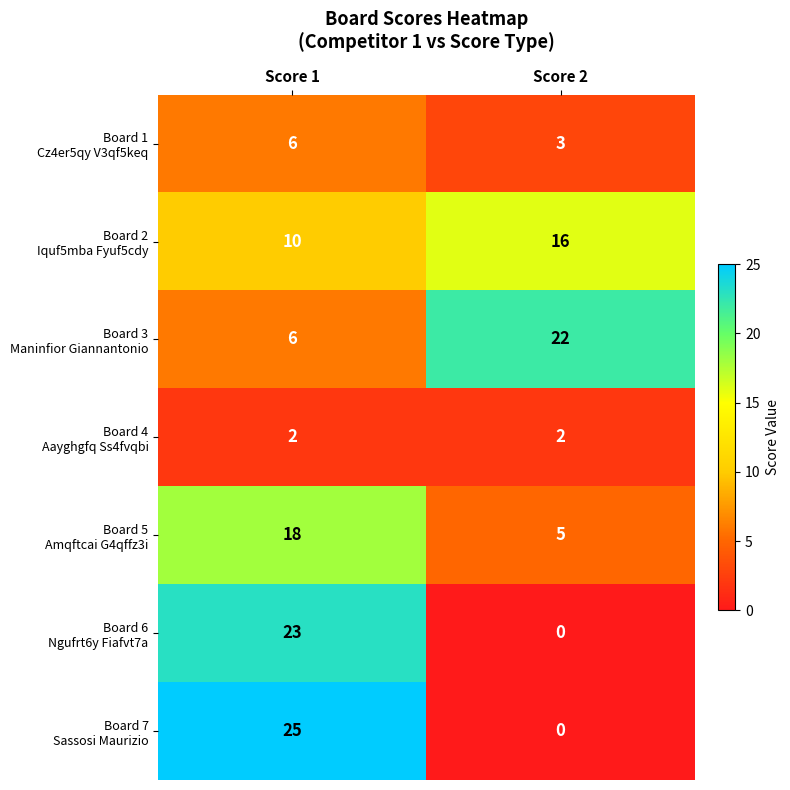

What is the total value across all series at Score 1?

90